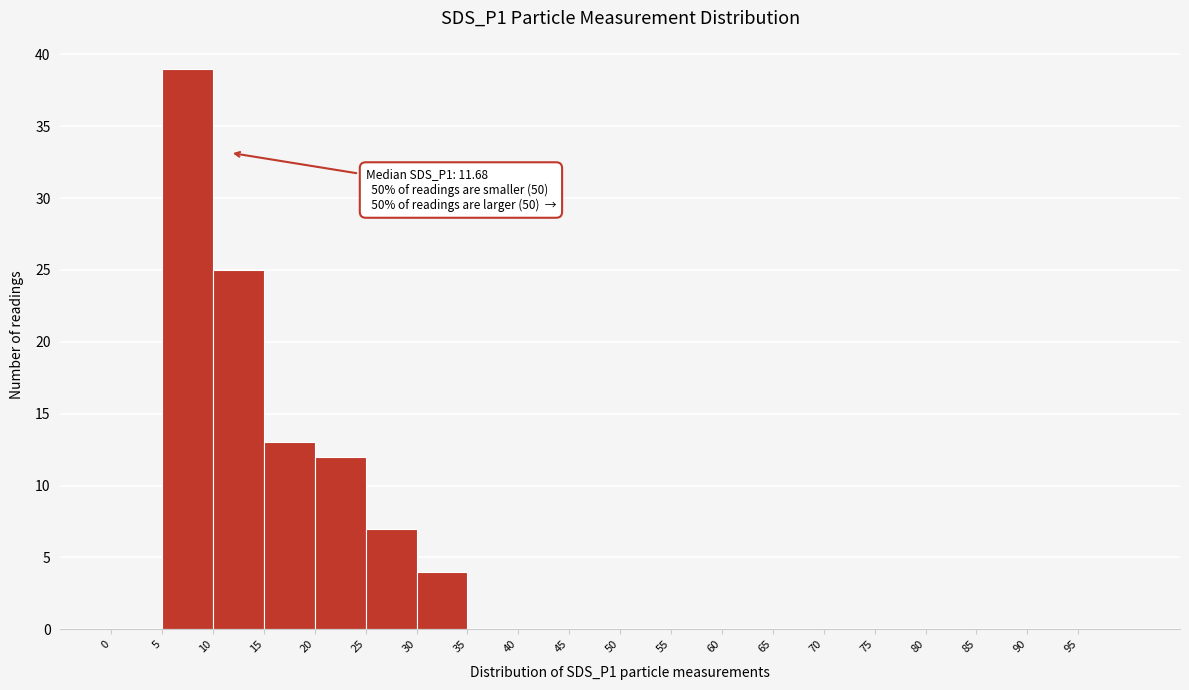

Which range on the x-axis has the tallest bar?

5 to 10